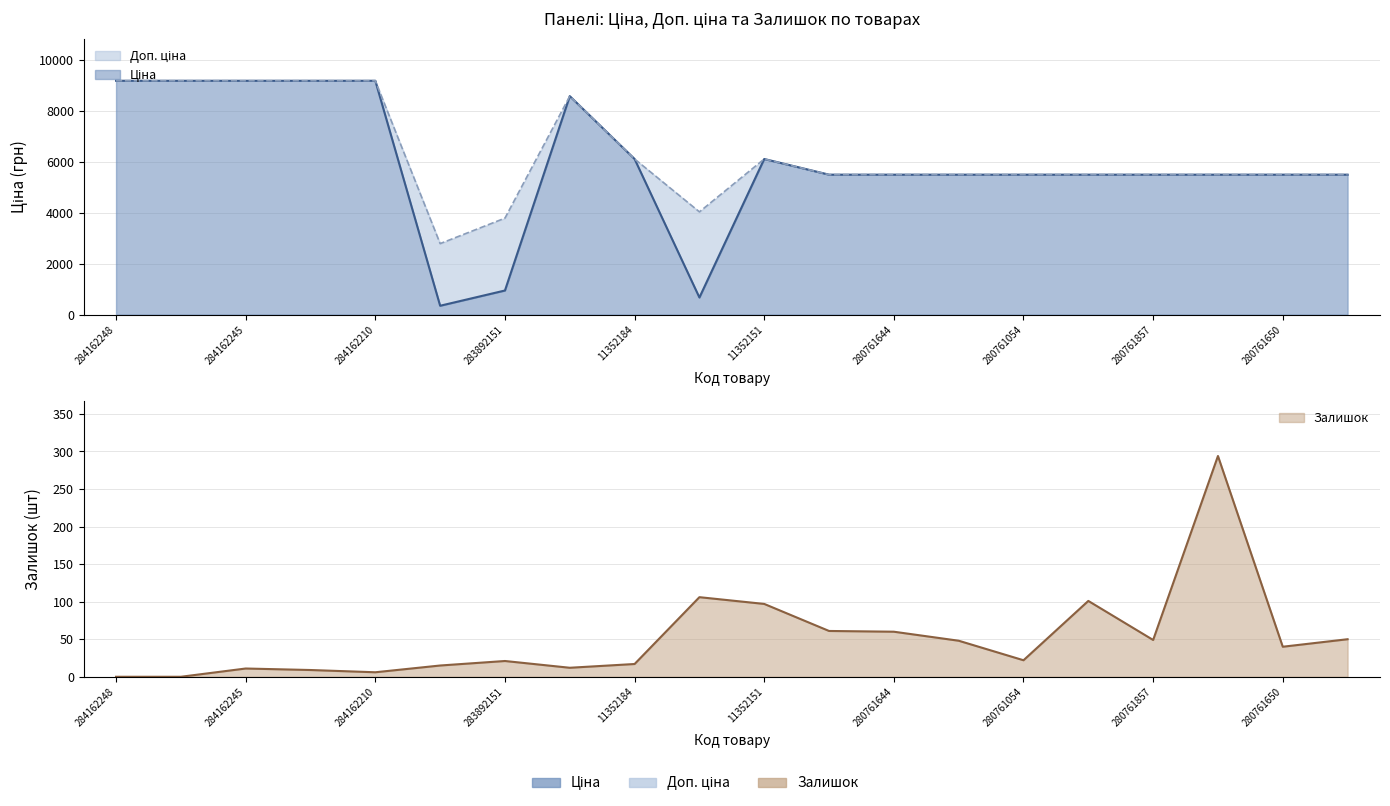

Reading left to right, what are all the values shown in this chart?

Ціна: 9185.1	9185.1	9185.1	9185.1	9185.1	348.6	947.6	8581.1	6112.5	672.7	6112.5	5497.3	5497.3	5497.3	5497.3	5497.3	5497.3	5497.3	5497.3	5497.3
Доп. ціна: 9185.1	9185.1	9185.1	9185.1	9185.1	2789.2	3790.3	8581.1	6112.5	4036.0	6112.5	5497.3	5497.3	5497.3	5497.3	5497.3	5497.3	5497.3	5497.3	5497.3
Залишок: 0.0	0.0	11.0	9.0	6.0	15.0	21.0	12.0	17.0	106.0	97.0	61.0	60.0	48.0	22.0	101.0	49.0	294.0	40.0	50.0